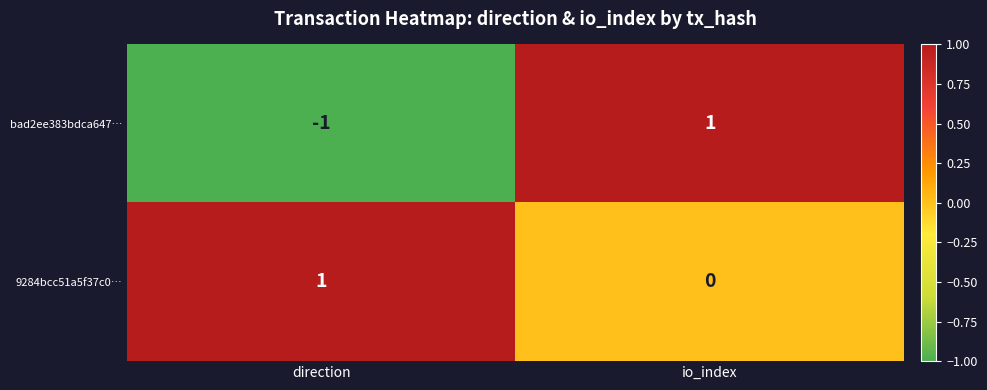

Rank the series at io_index from highest to lowest value.

bad2ee383bdca647…, 9284bcc51a5f37c0…